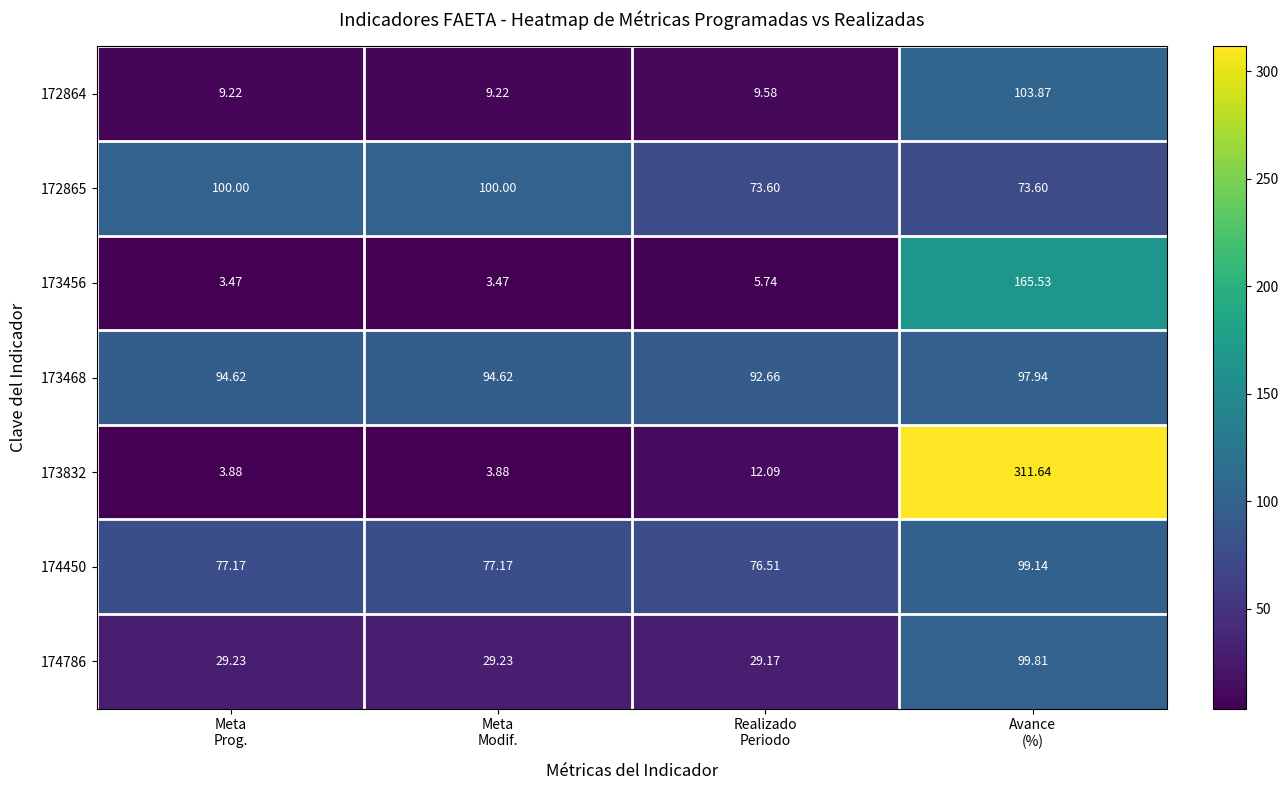

How many data points in 173456 are less than 5?

2